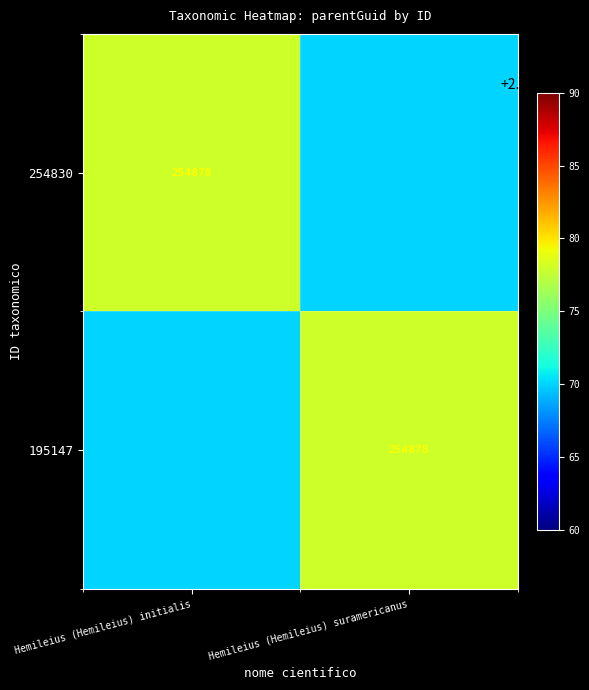

True or false: 195147 has a value of 457904 at Hemileius (Hemileius) suramericanus.

False